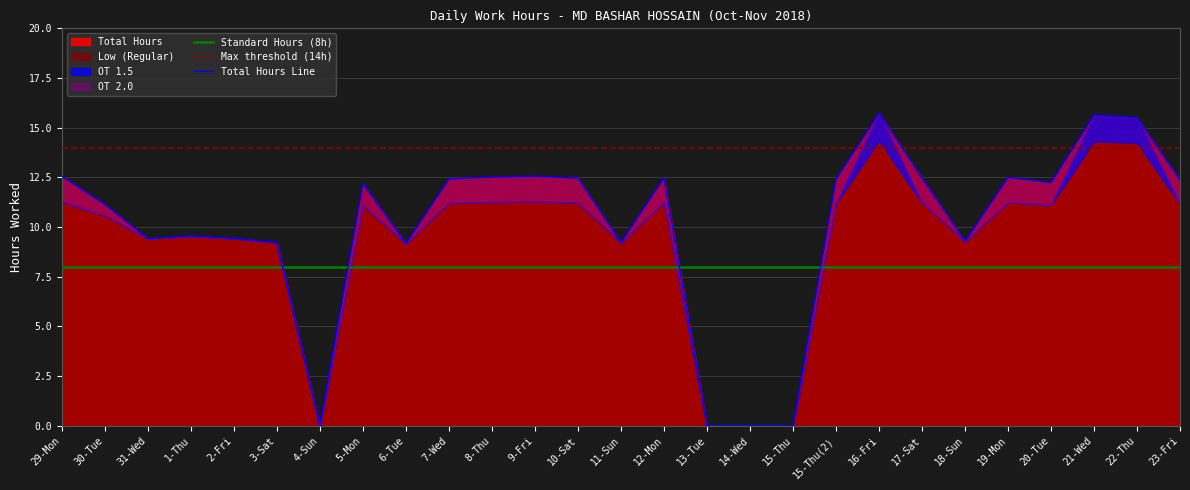

Reading left to right, what are all the values shown in this chart?

Low: 29-Mon=11.3	30-Tue=10.6	31-Wed=9.4	1-Thu=9.6	2-Fri=9.4	3-Sat=9.2	4-Sun=0.0	5-Mon=11.1	6-Tue=9.2	7-Wed=11.2	8-Thu=11.3	9-Fri=11.3	10-Sat=11.2	11-Sun=9.2	12-Mon=11.2	13-Tue=0.0	14-Wed=0.0	15-Thu=0.0	15-Thu(2)=11.2	16-Fri=14.4	17-Sat=11.2	18-Sun=9.3	19-Mon=11.2	20-Tue=11.1	21-Wed=14.3	22-Thu=14.2	23-Fri=11.2
OT 1.5: 29-Mon=0.0	30-Tue=0.0	31-Wed=0.0	1-Thu=0.0	2-Fri=0.0	3-Sat=0.0	4-Sun=0.0	5-Mon=0.0	6-Tue=0.0	7-Wed=0.0	8-Thu=0.0	9-Fri=0.0	10-Sat=0.0	11-Sun=0.0	12-Mon=0.0	13-Tue=0.0	14-Wed=0.0	15-Thu=0.0	15-Thu(2)=0.0	16-Fri=1.4	17-Sat=0.0	18-Sun=0.0	19-Mon=0.0	20-Tue=0.0	21-Wed=1.3	22-Thu=1.2	23-Fri=0.0
OT 2.0: 29-Mon=1.3	30-Tue=0.6	31-Wed=0.0	1-Thu=0.0	2-Fri=0.0	3-Sat=0.0	4-Sun=0.0	5-Mon=1.1	6-Tue=0.0	7-Wed=1.2	8-Thu=1.3	9-Fri=1.3	10-Sat=1.2	11-Sun=0.0	12-Mon=1.2	13-Tue=0.0	14-Wed=0.0	15-Thu=0.0	15-Thu(2)=1.2	16-Fri=0.0	17-Sat=1.2	18-Sun=0.0	19-Mon=1.2	20-Tue=1.1	21-Wed=0.0	22-Thu=0.0	23-Fri=1.2